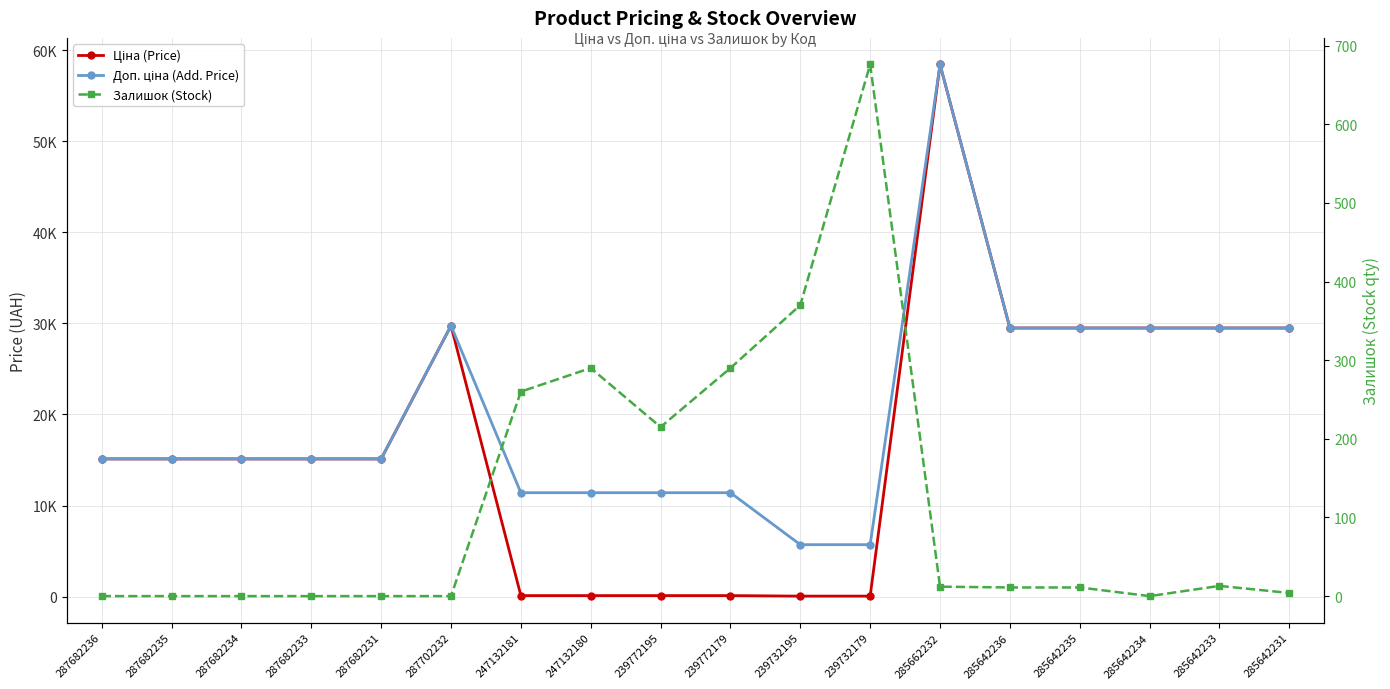

At how many categories does at least one series exceed 2181?

18